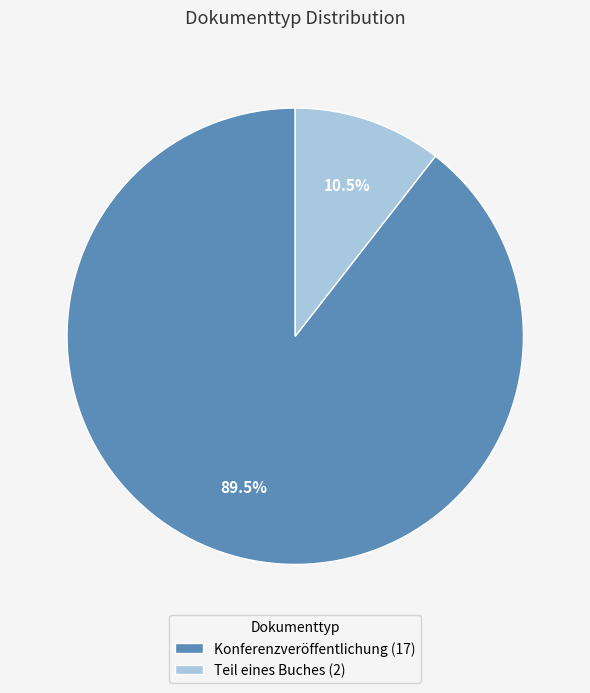

Which category has the biggest portion of the pie?

Konferenzveröffentlichung